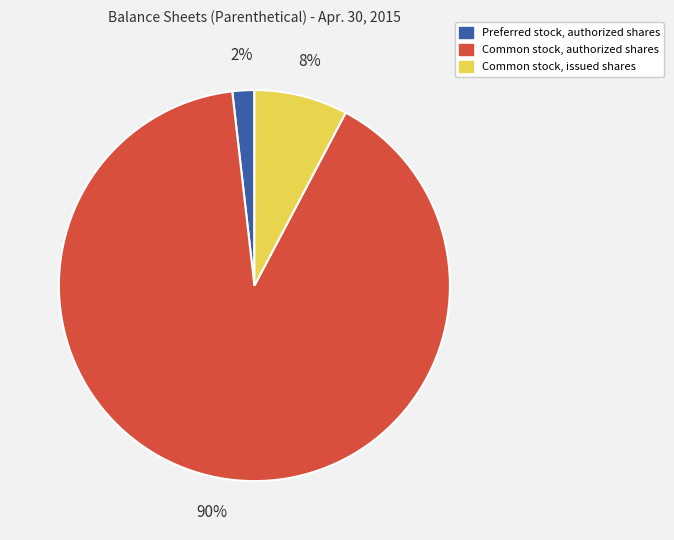

To the nearest percent, what portion does Common stock, issued shares represent?

8%